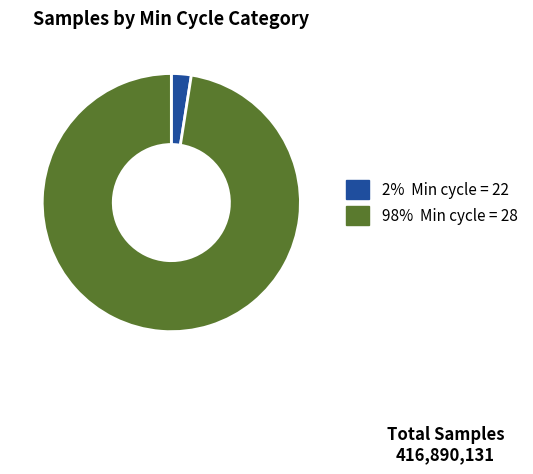

Is there any slice that represents more than half of the pie?

Yes